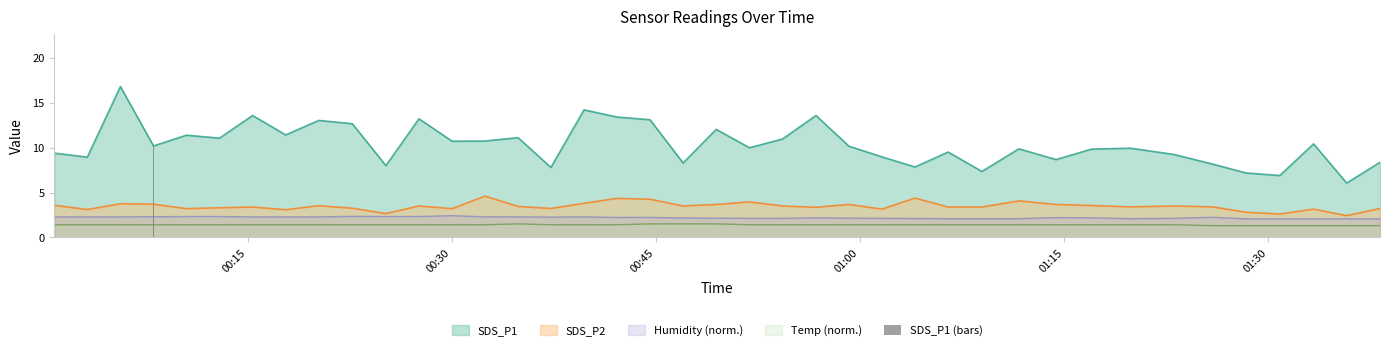

True or false: SDS_P1 and SDS_P2 intersect in this chart.

False